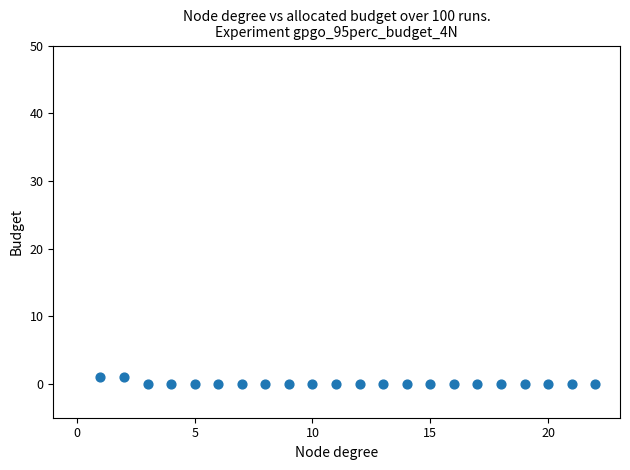

What is the range of X values (max minus min)?

21